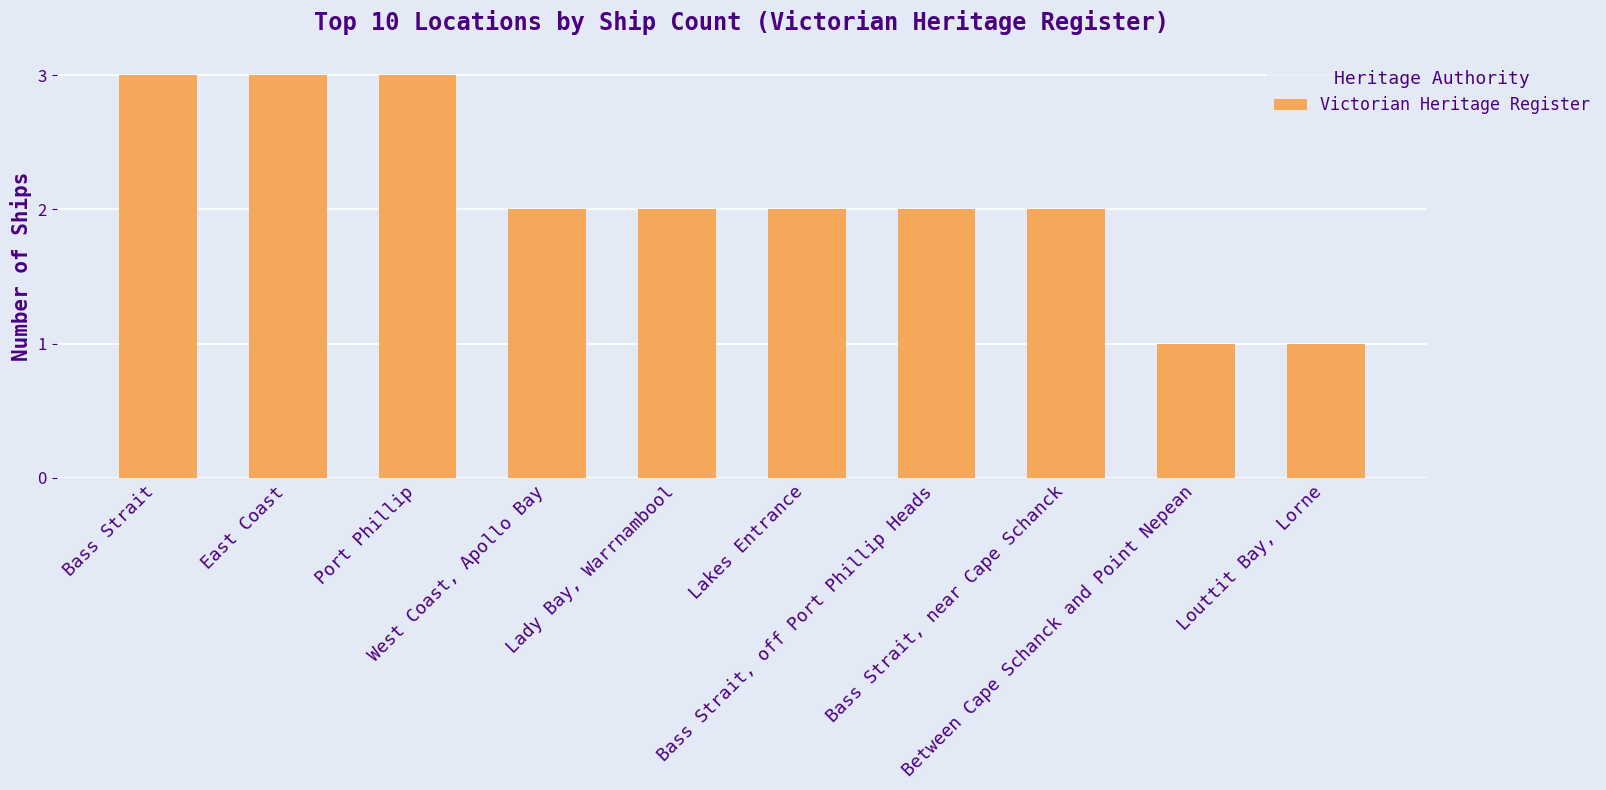

The chart shows a value of 3 at West Coast, Apollo Bay. True or false?

False